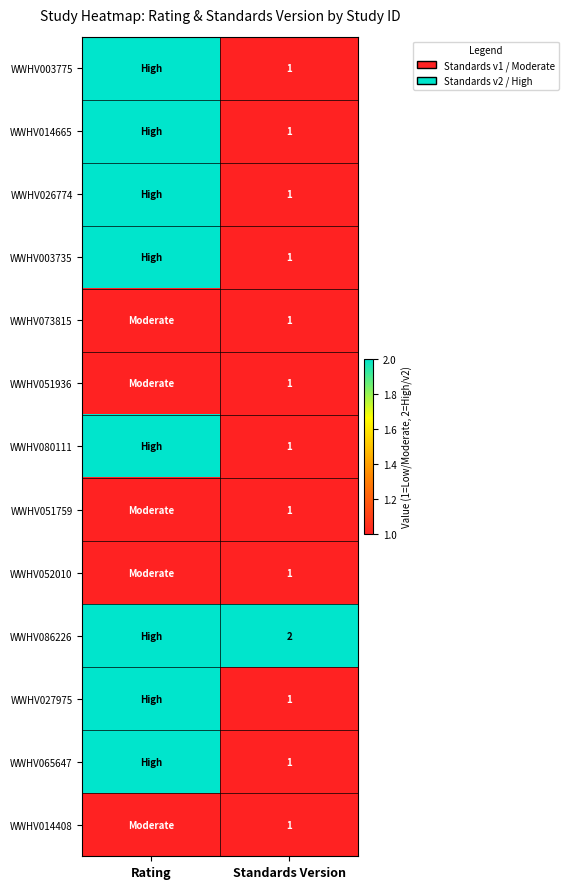

What is the total value across all series at Standards Version?

14